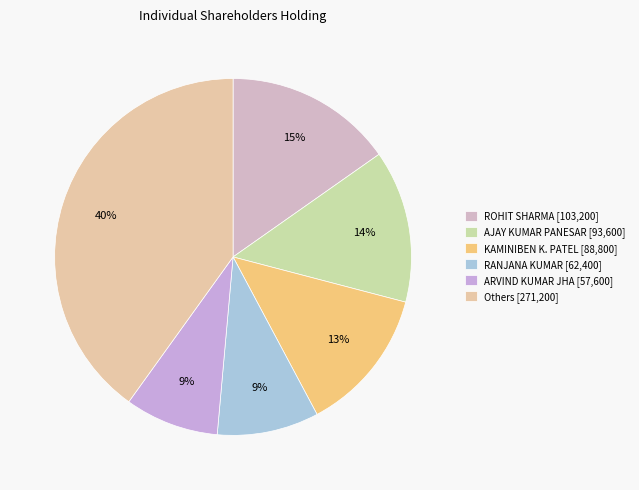

How many segments does this pie chart have?

6